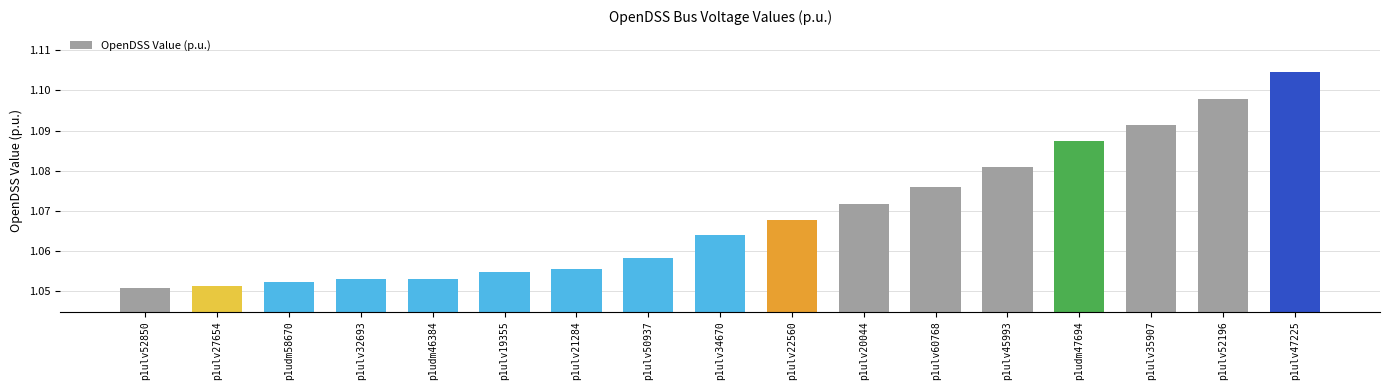

True or false: the data shows 1.5 at p1udm47694.

False